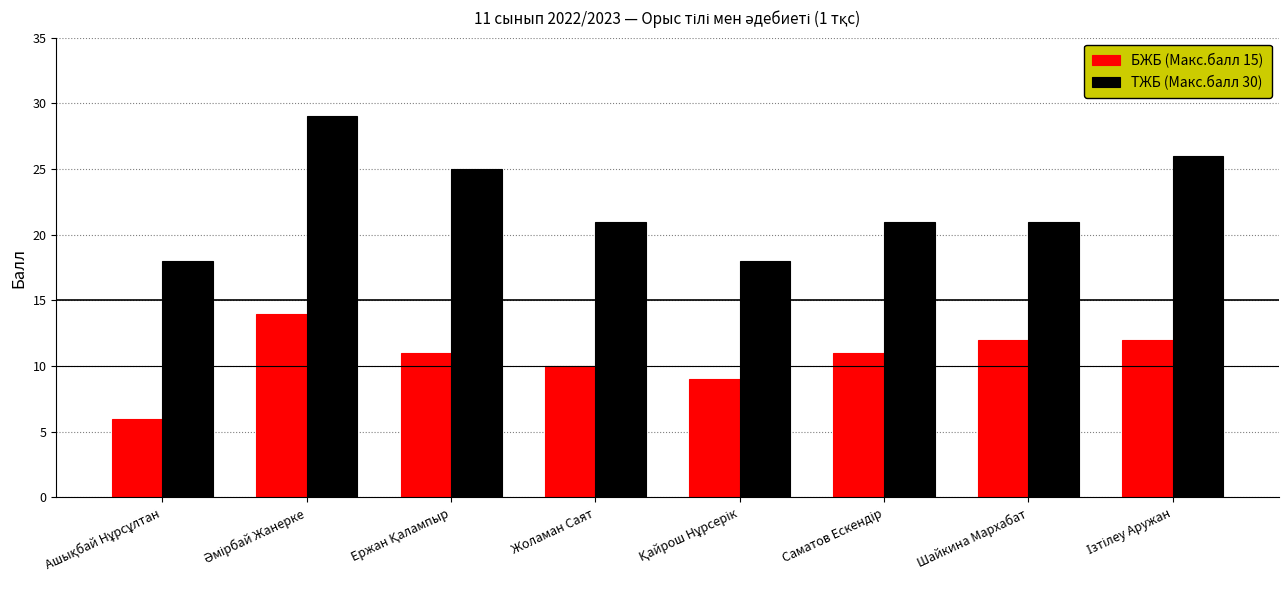

What is the difference between the maximum and second lowest values in the БЖБ (Макс.балл 15) series?

5